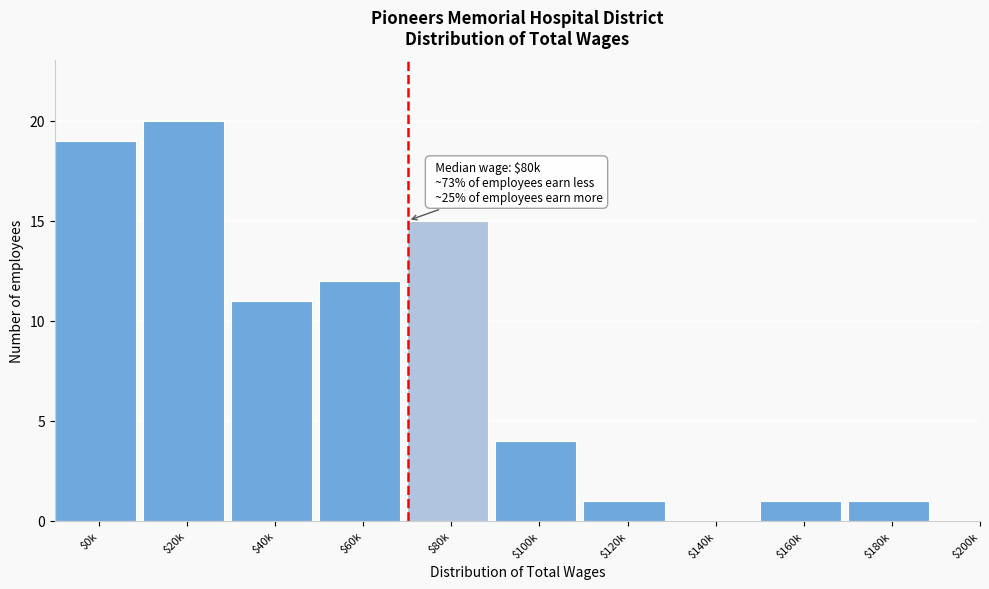

At which label is the value closest to 10?

$40k